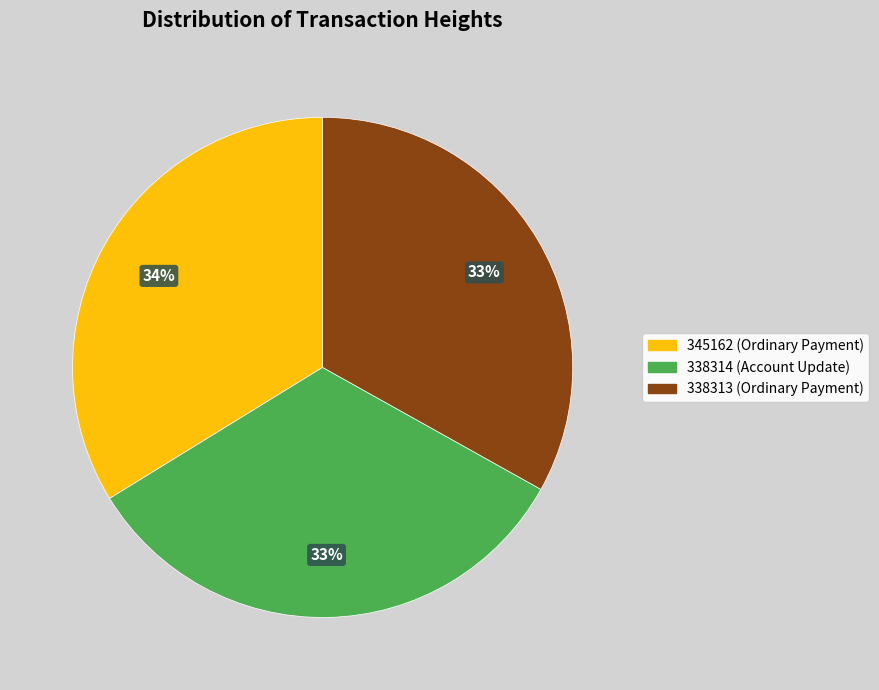

Approximately how many times larger is the value at 338314 compared to 338313?

1.0